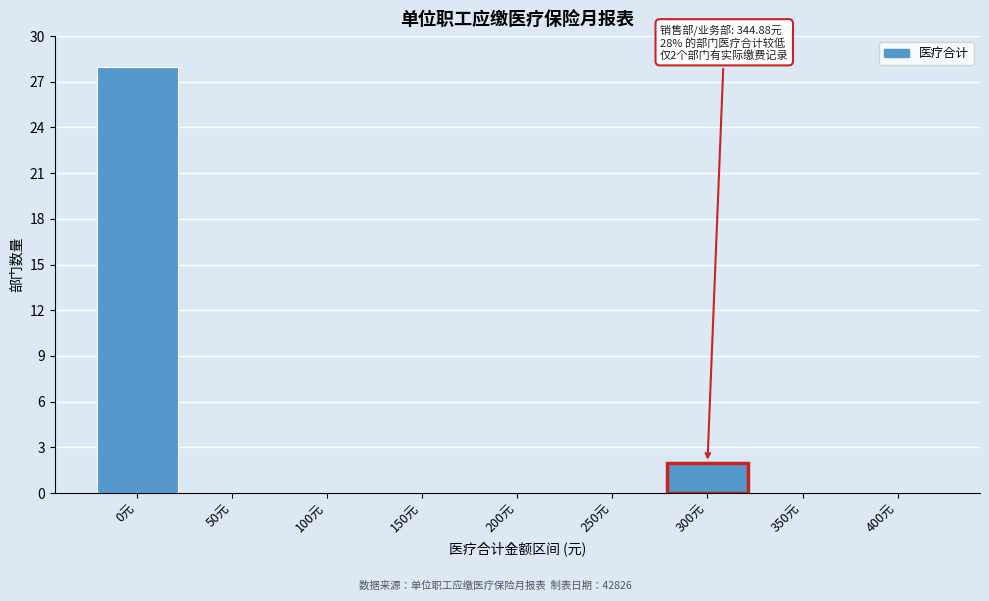

Reading left to right, list all the values displayed in this chart.

0元=28	50元=0	100元=0	150元=0	200元=0	250元=0	300元=2	350元=0	400元=0